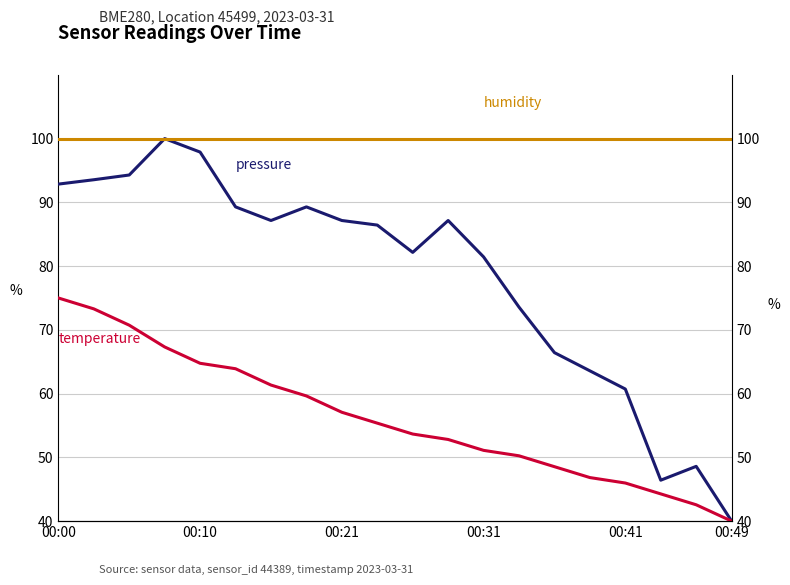

The value of humidity at 00:41 is 100.0. True or false?

True